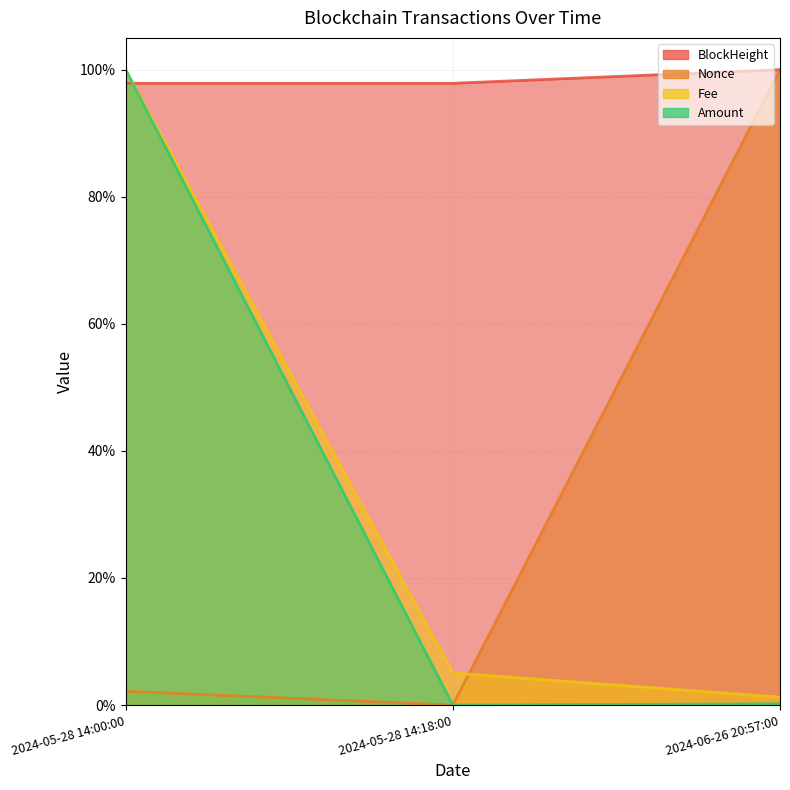

The Fee series shows 0.6 at 2024-05-28 14:00:00. True or false?

False